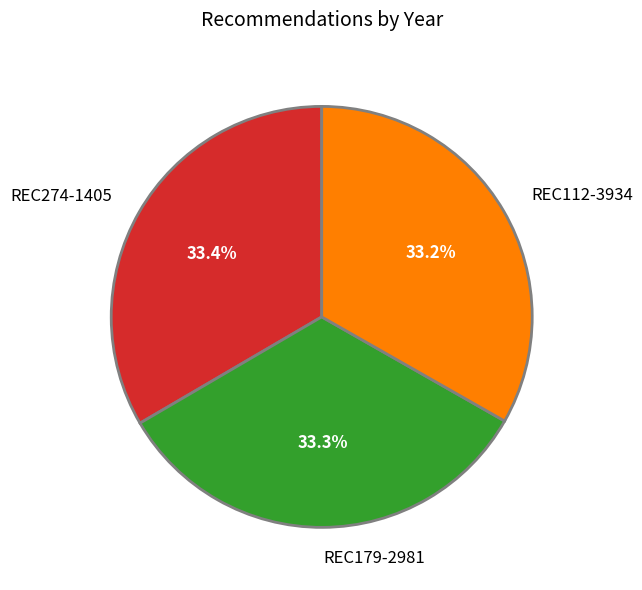

True or false: REC274-1405 accounts for 45% of the total.

False